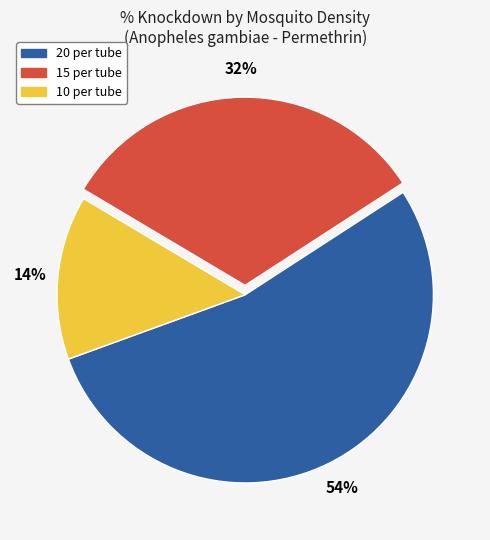

Does 15 per tube represent more than half of the total?

No